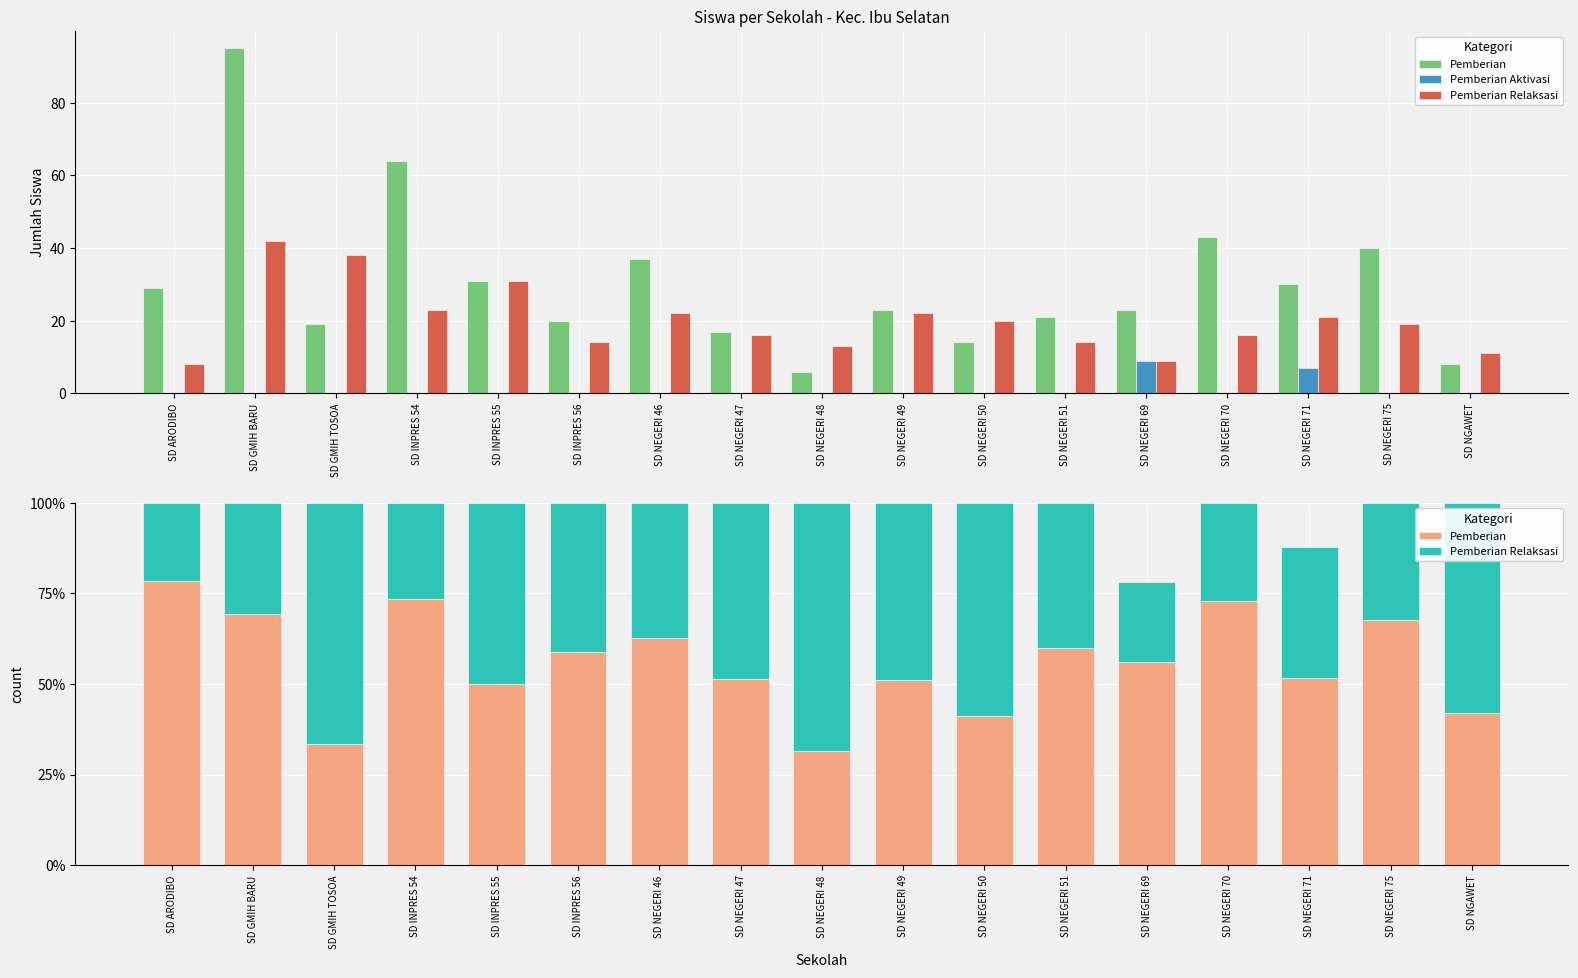

Which series has the largest range (max minus min)?

Pemberian